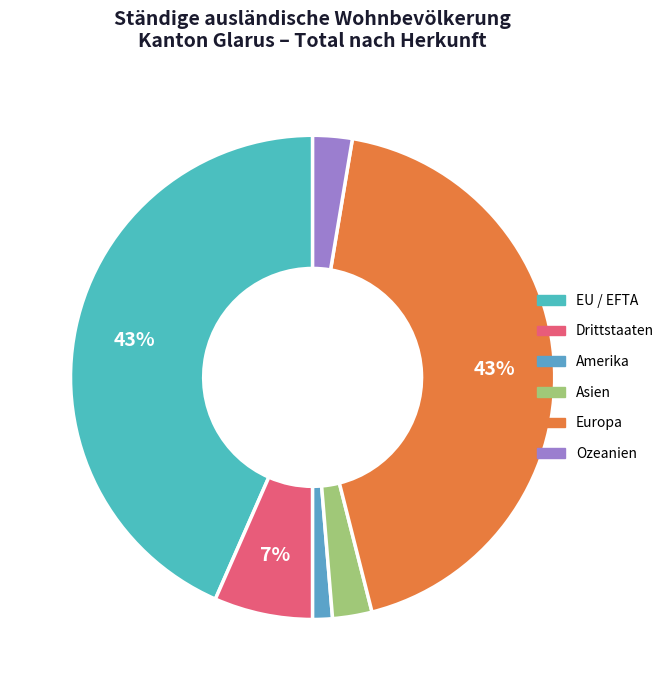

Does any single category account for the majority?

No